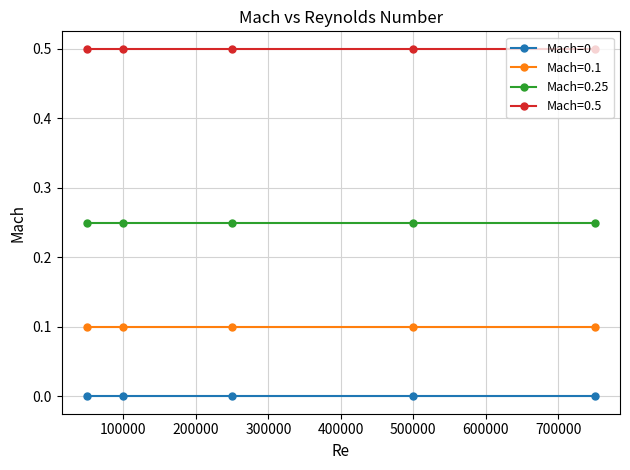

What is the maximum value shown in the chart?

0.5